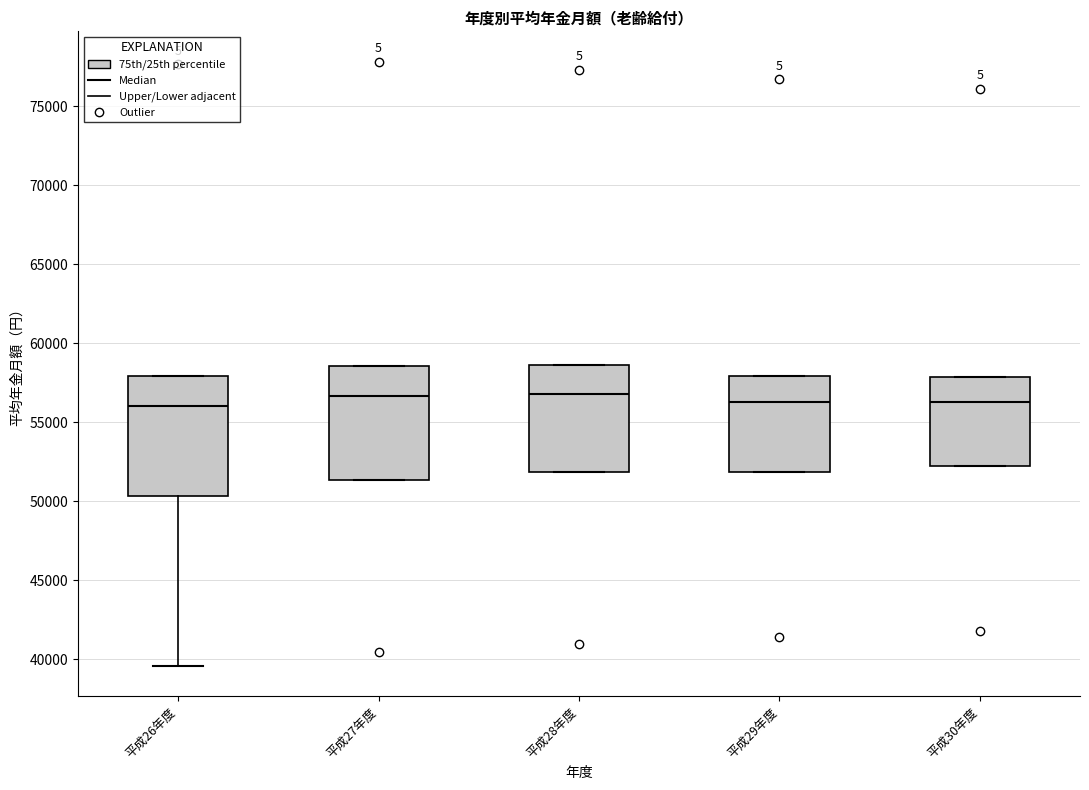

Reading left to right, transcribe this box plot: for each box, give where its median line is, the range the box spans, and where its two whiskers end, as read against the y-axis. The values are not printed on the chart, so give them approximately, as read against the axis.

平成26年度: median 56000, box 50500 to 58000, whiskers 39500 to 58000
平成27年度: median 56500, box 51500 to 58500, whiskers 51500 to 58500
平成28年度: median 57000, box 52000 to 58500, whiskers 52000 to 58500
平成29年度: median 56500, box 52000 to 58000, whiskers 52000 to 58000
平成30年度: median 56500, box 52000 to 58000, whiskers 52000 to 58000